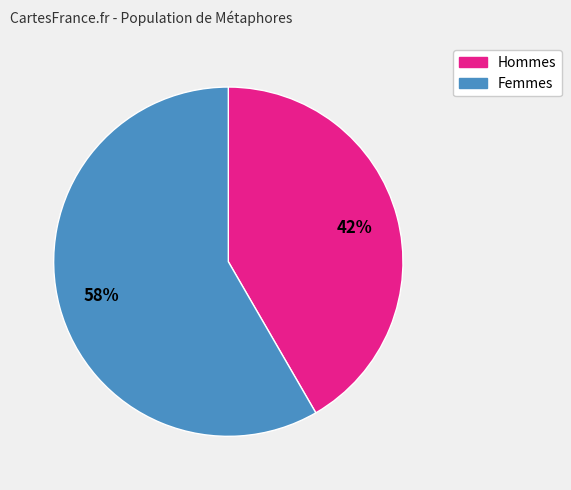

Combined, do Femmes and Hommes account for over 50%?

Yes